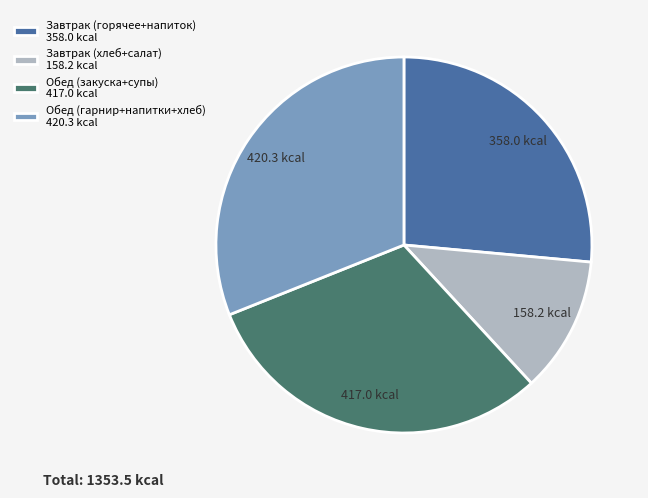

Does Завтрак (горячее+напиток) 358.0 kcal represent more than half of the total?

No